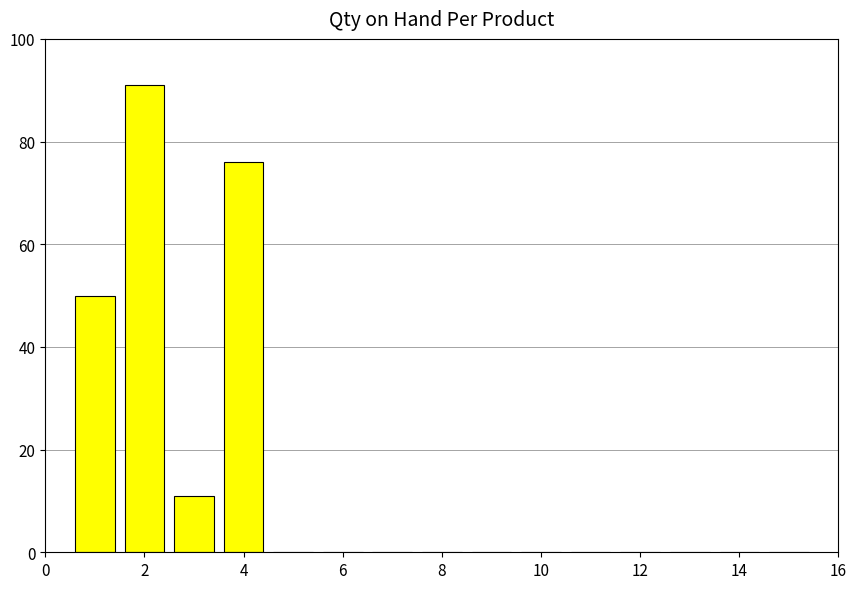

What is the maximum value shown in the chart?

91